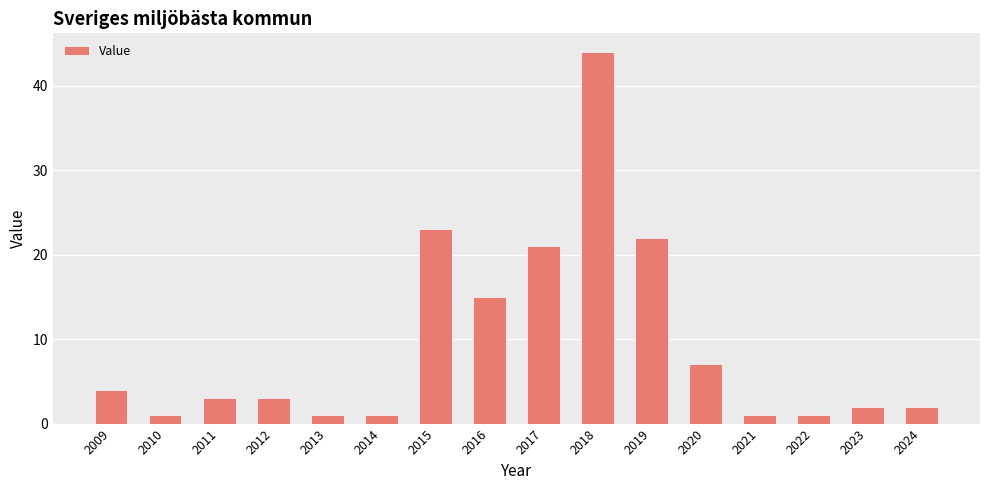

How many bars are there in total?

16